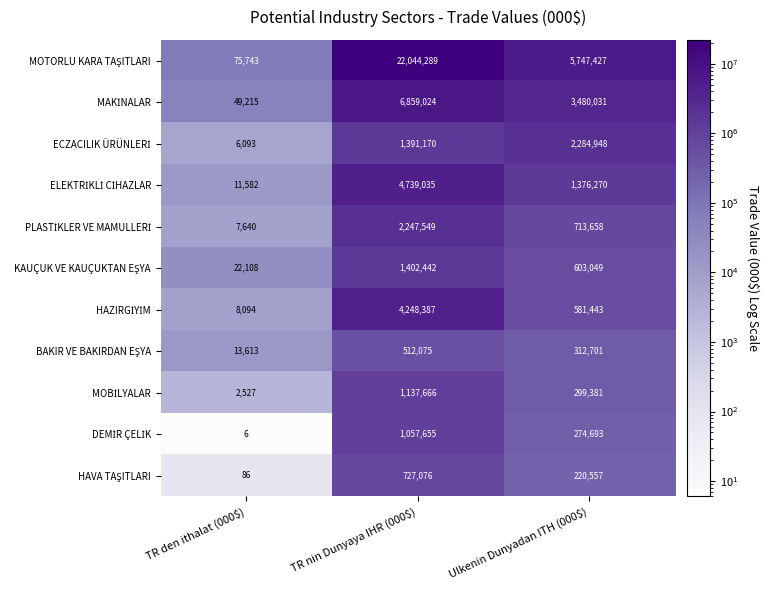

What is the total value across all series at TR nin Dunyaya IHR (000$)?

46366368